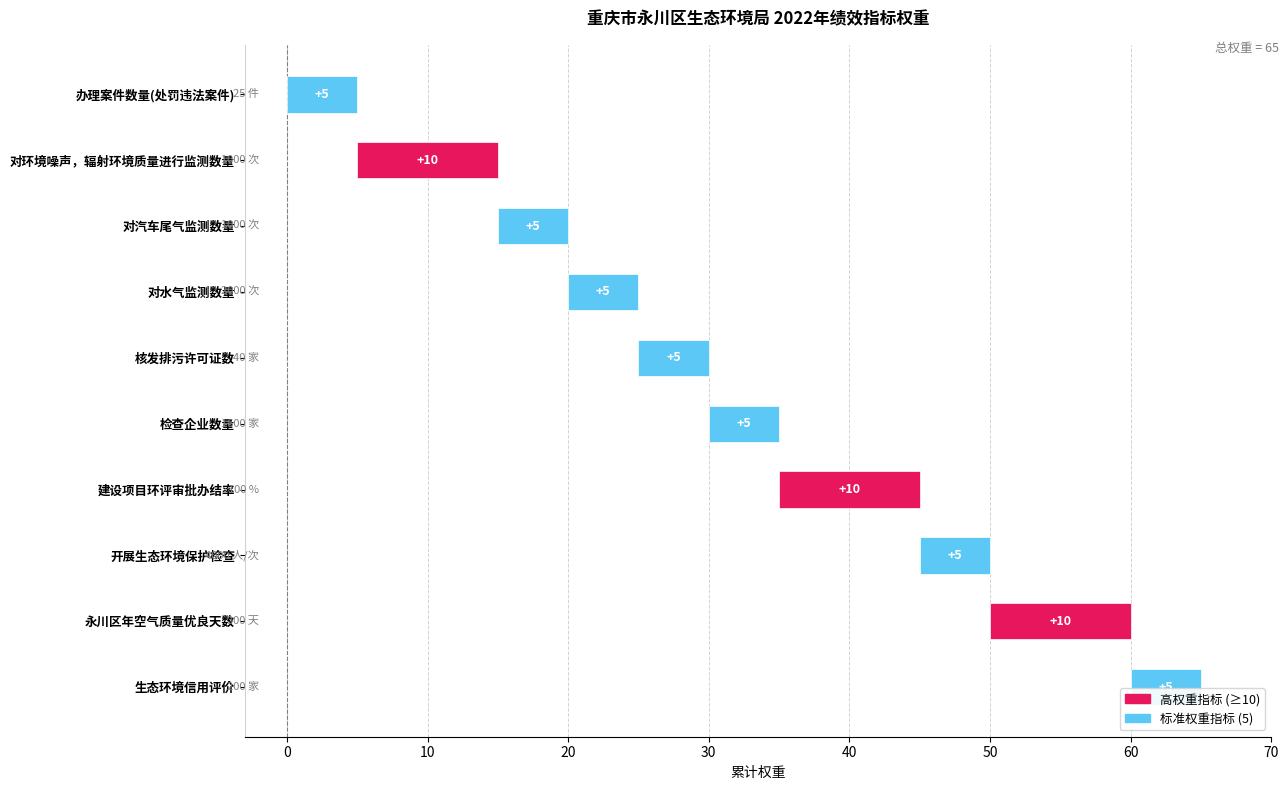

What position from the right is 核发排污许可证数?

6